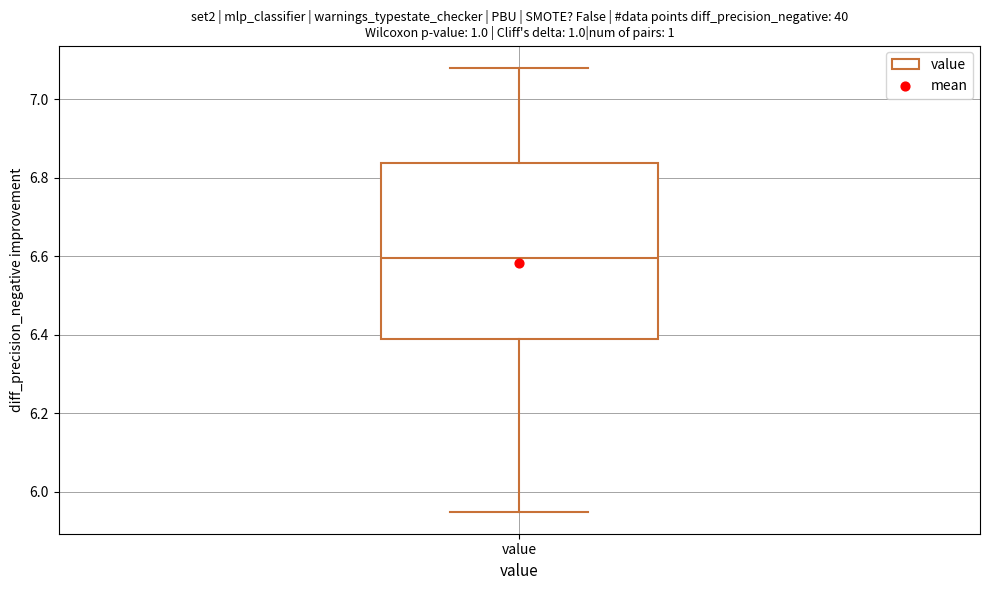

Transcribe this box plot: give where the median line is, the range the box spans, and where the two whiskers end, as read against the y-axis. The values are not printed on the chart, so give them approximately, as read against the axis.

median 6.60, box 6.40 to 6.84, whiskers 5.96 to 7.08